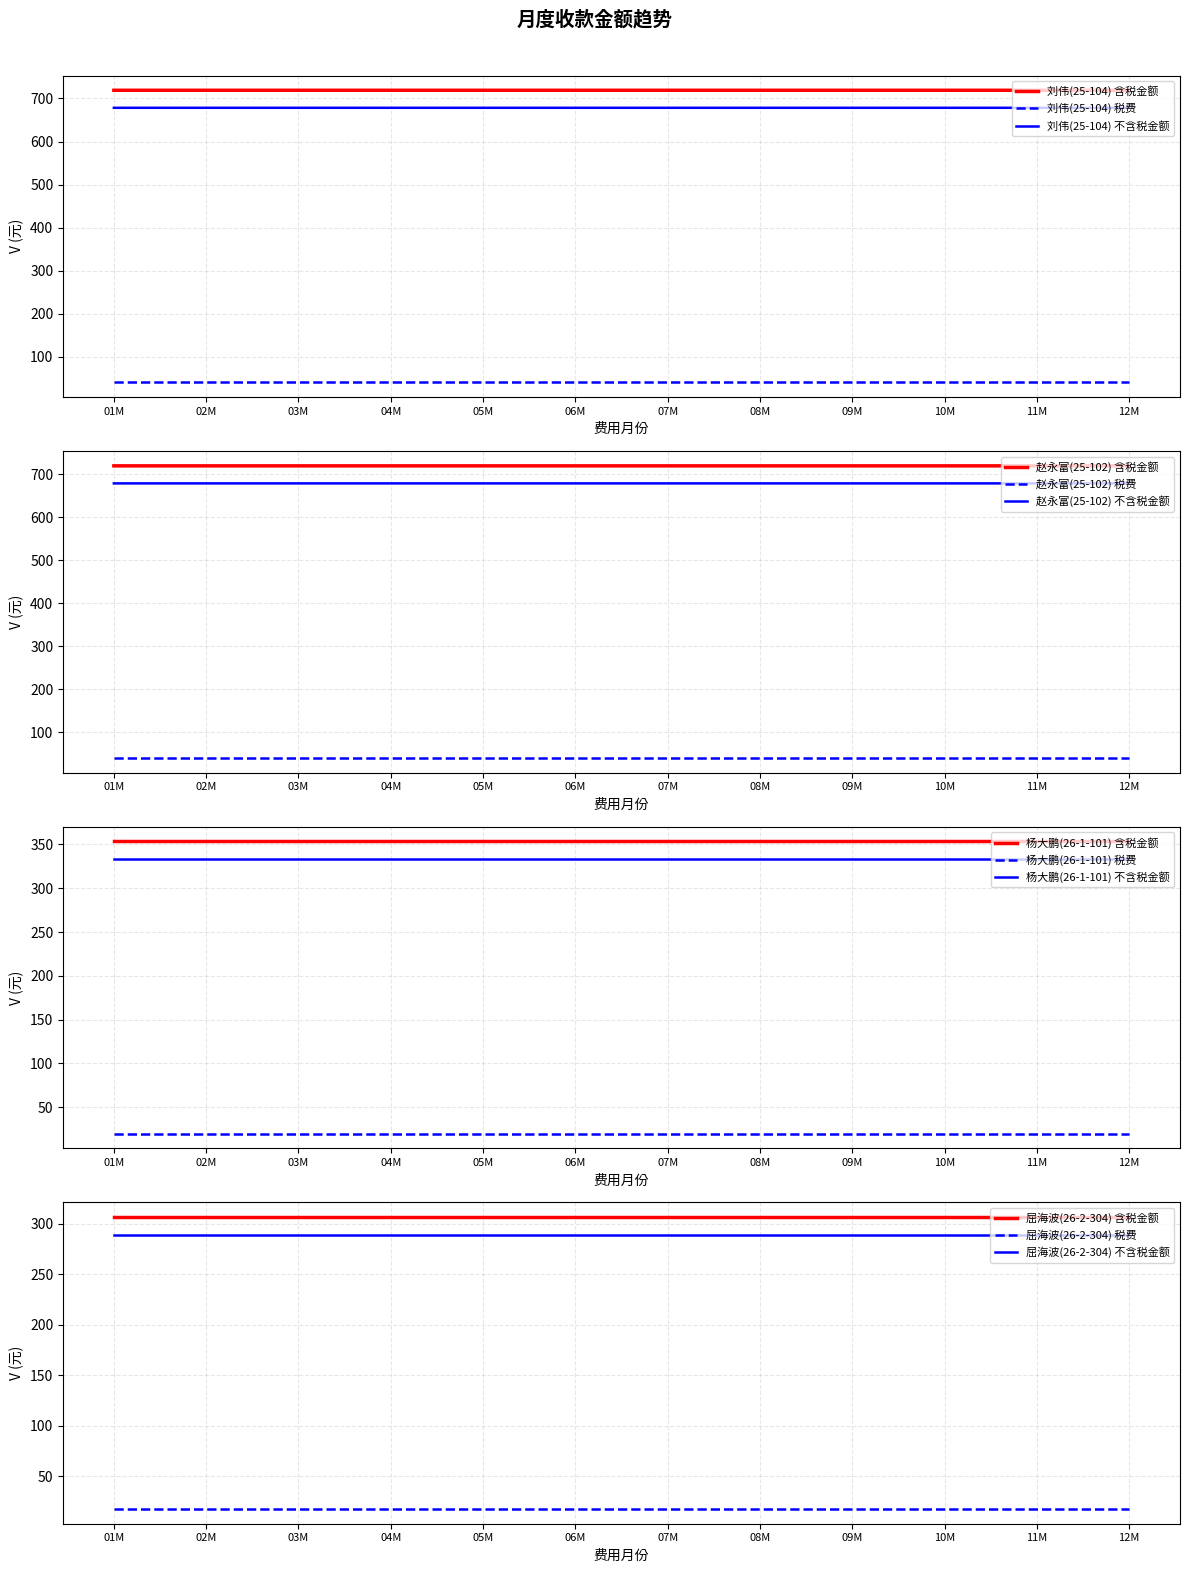

Is the value of 刘伟(25-104) 含税金额 at 03M greater than the value of 刘伟(25-104) 不含税金额 at 02M?

Yes